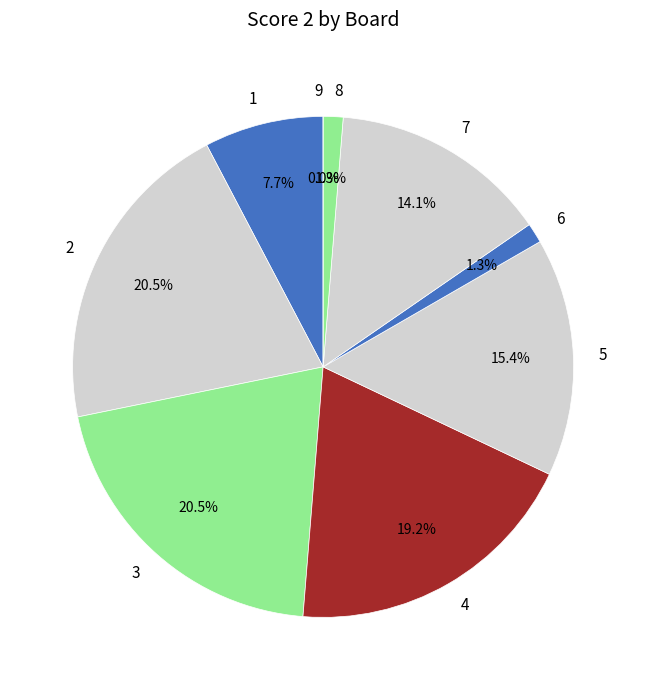

What percentage do 4 and 3 together represent?

39.7%